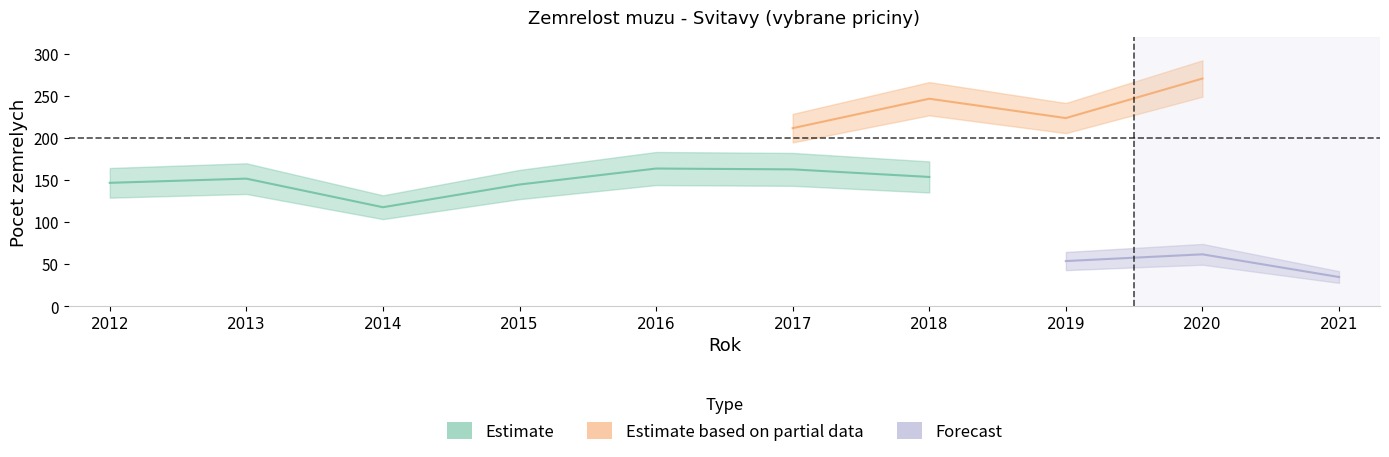

What is the maximum value shown in the chart?

271